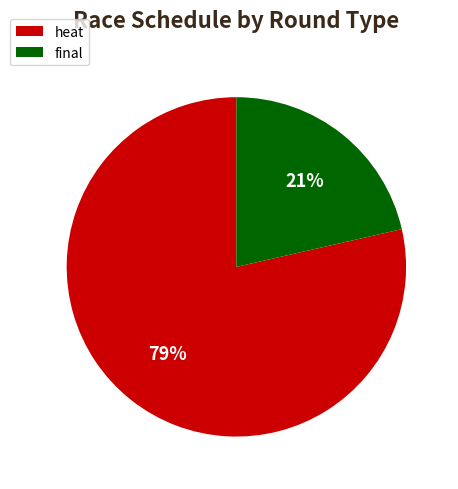

Is there any slice that represents more than half of the pie?

Yes